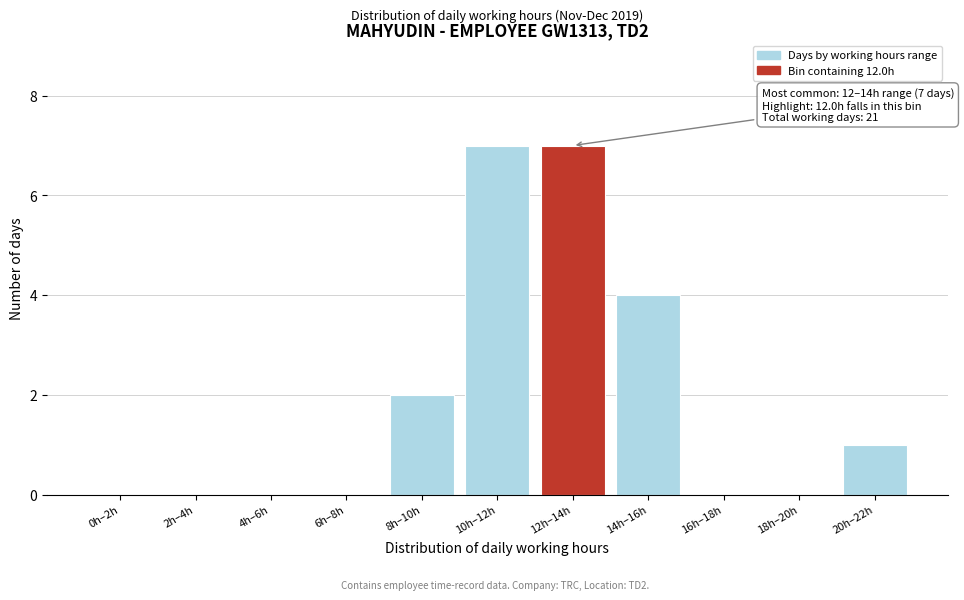

Reading left to right, list all the values displayed in this chart.

0h–2h=0	2h–4h=0	4h–6h=0	6h–8h=0	8h–10h=2	10h–12h=7	12h–14h=7	14h–16h=4	16h–18h=0	18h–20h=0	20h–22h=1